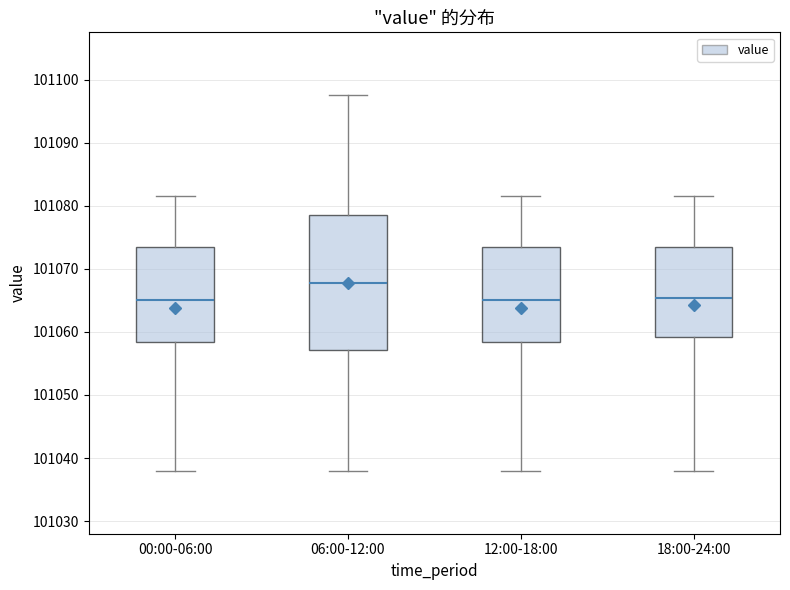

Comparing the boxes themselves (not the whiskers), which one is the tallest?

06:00-12:00